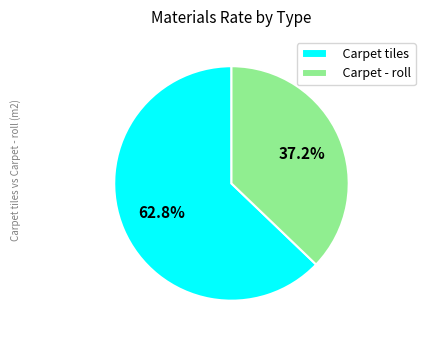

What percentage is the Carpet tiles slice, to the nearest percent?

63%